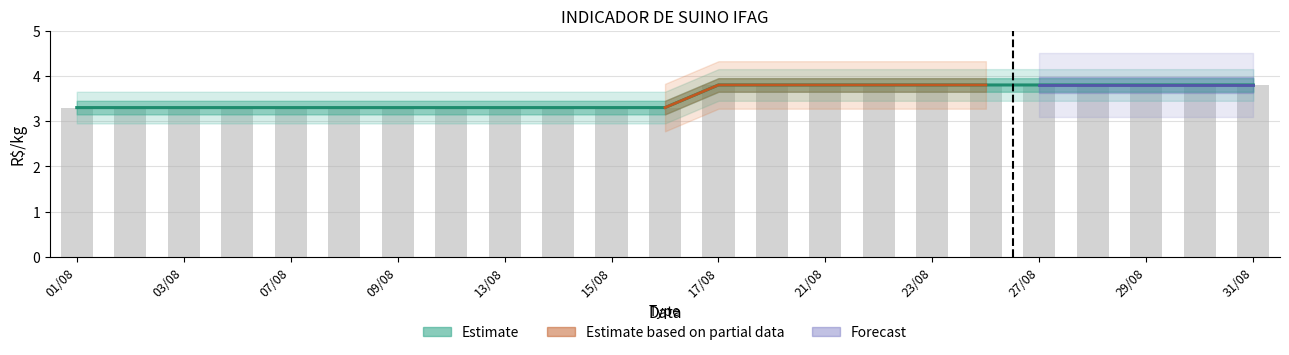

True or false: the data shows 3.8 at 31/08.

True